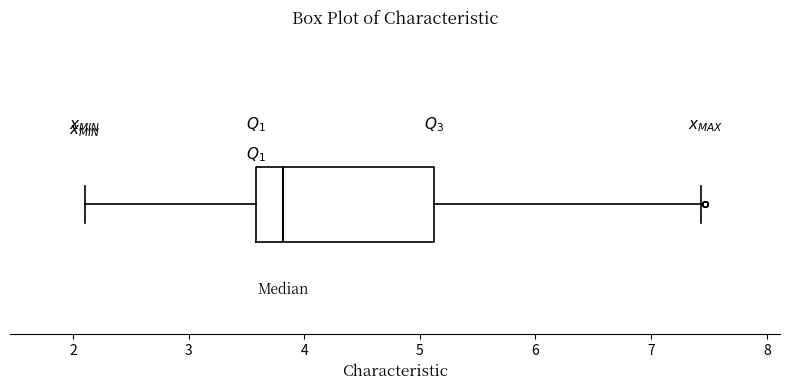

Transcribe this box plot: give where the median line is, the range the box spans, and where the two whiskers end, as read against the x-axis. The values are not printed on the chart, so give them approximately, as read against the axis.

median 3.8, box 3.6 to 5.1, whiskers 2.1 to 7.4